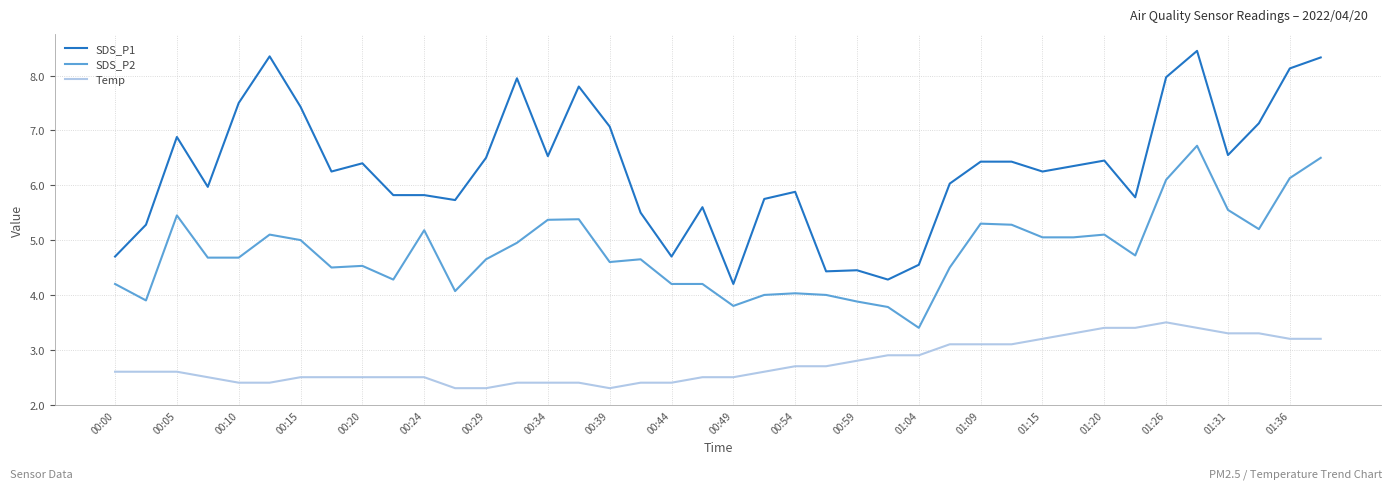

Which series has the widest spread of values?

SDS_P1